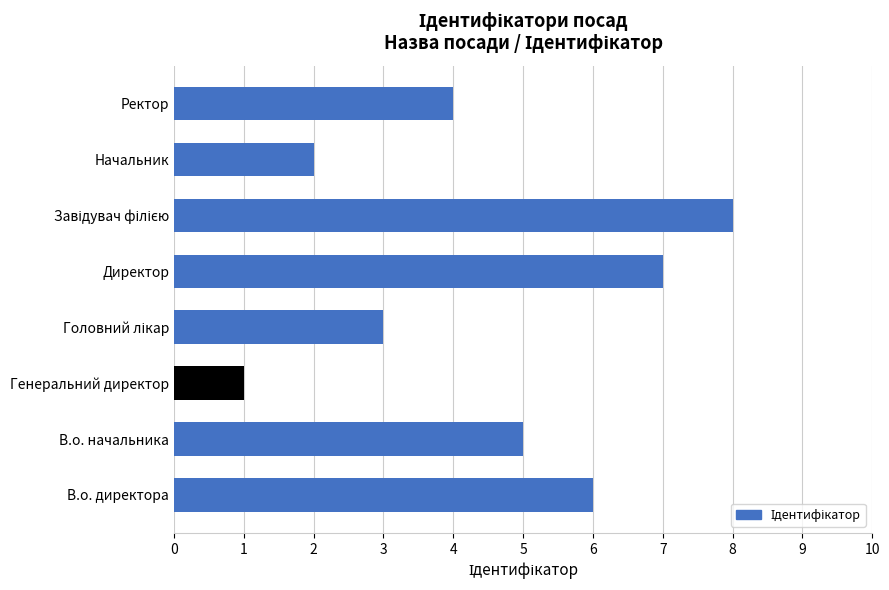

What value does the data have at В.о. начальника?

5